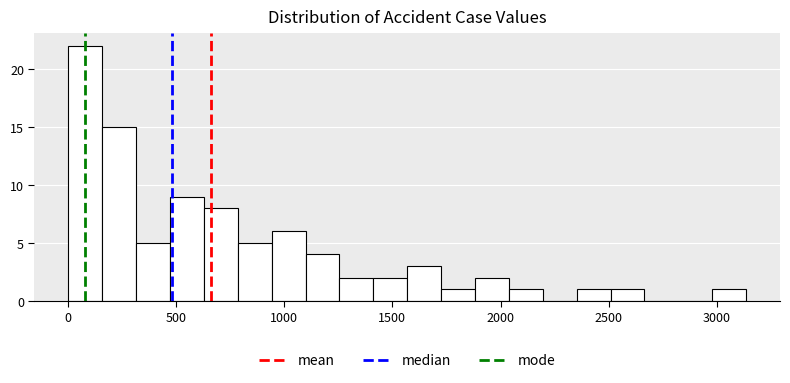

Read against the x-axis, roughly where is the centre of the tallest bar?

100